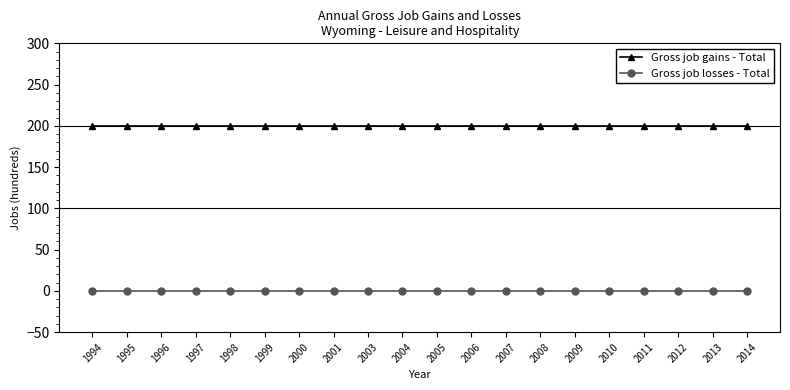

At how many categories does at least one series exceed 140?

20